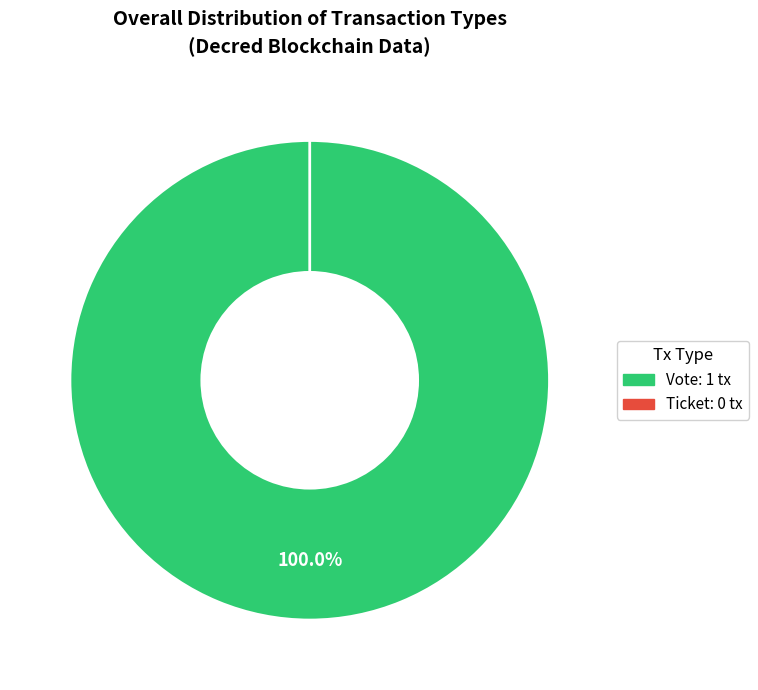

True or false: Vote accounts for 100% of the total.

True